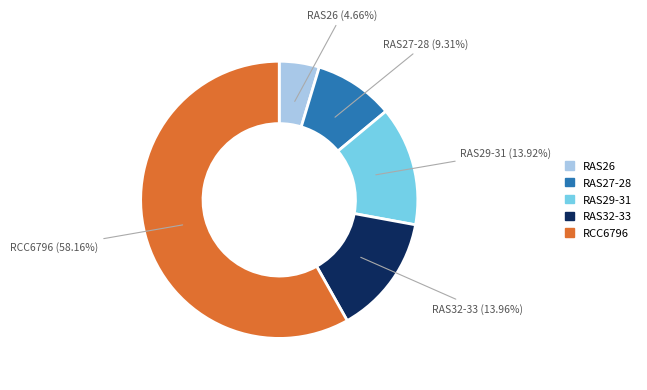

Is there a majority slice in this chart?

Yes